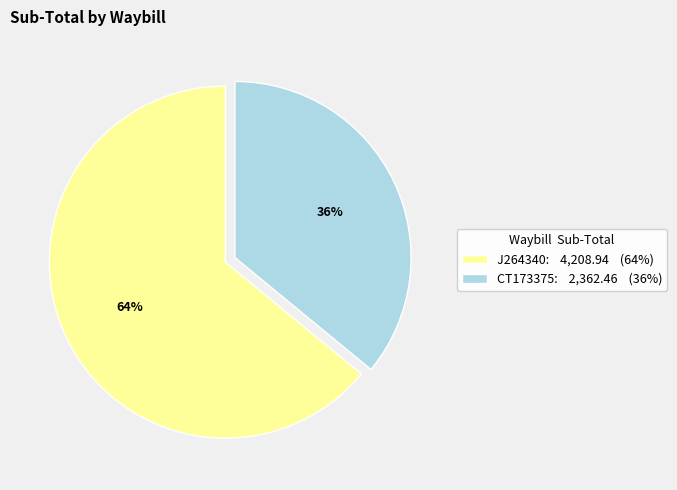

To the nearest percent, what percentage of the pie is J264340?

64%